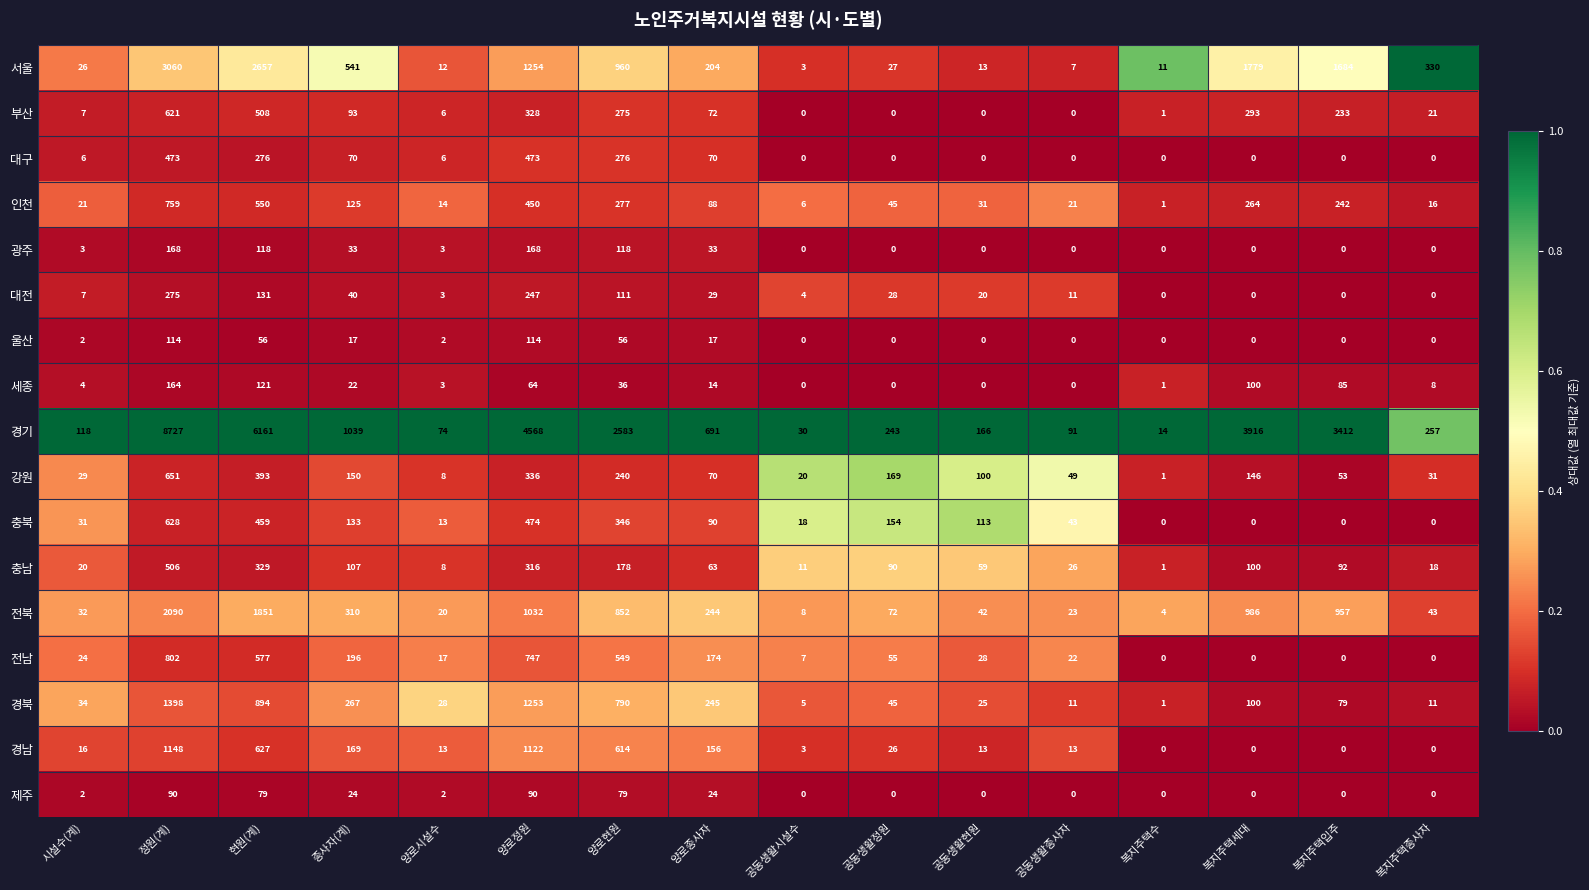

Count the number of data series in this chart.

17